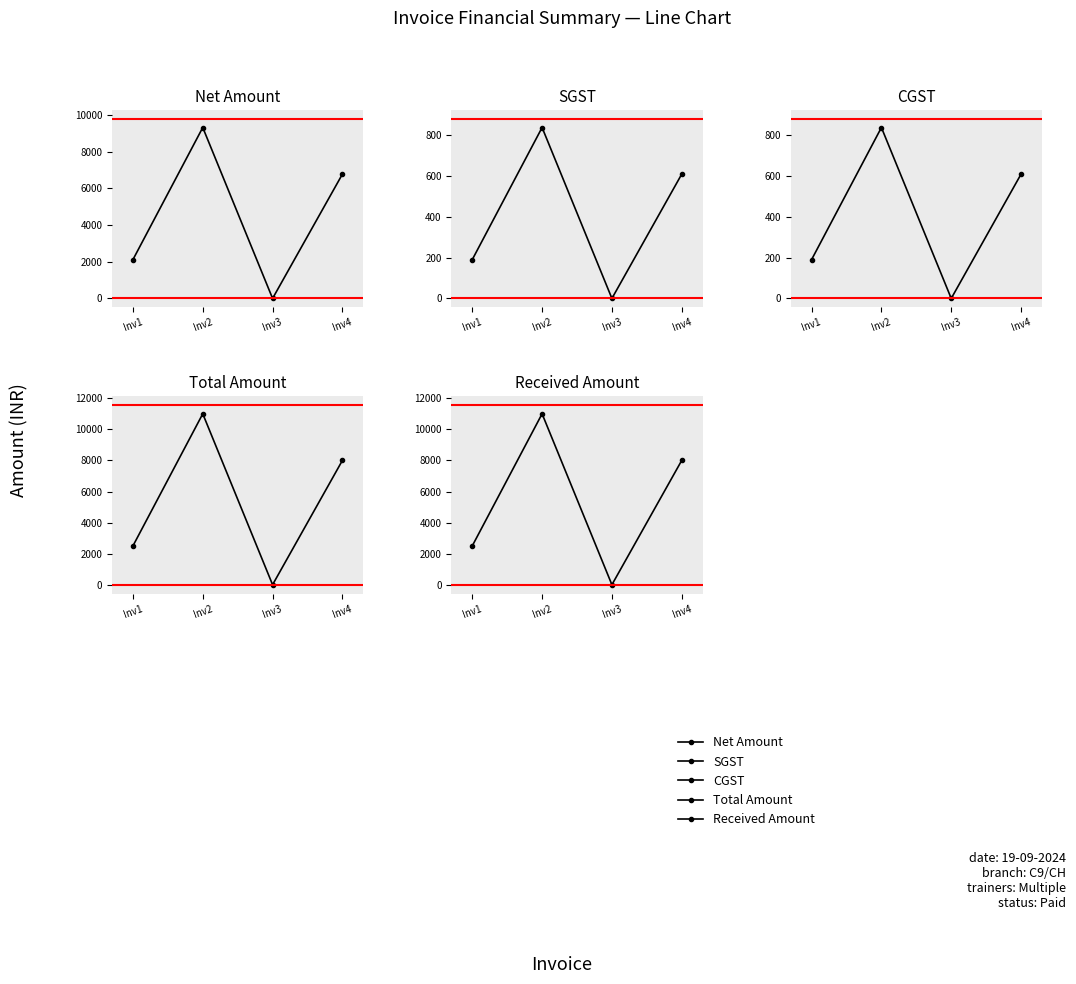

At which category does CGST reach its first local peak?

Inv2